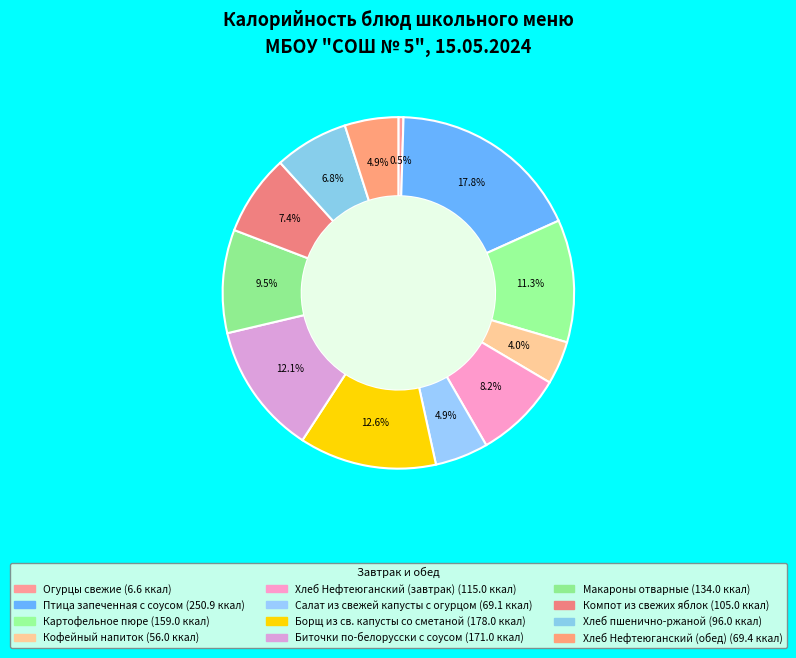

Which category has the biggest portion of the pie?

Птица запеченная с соусом